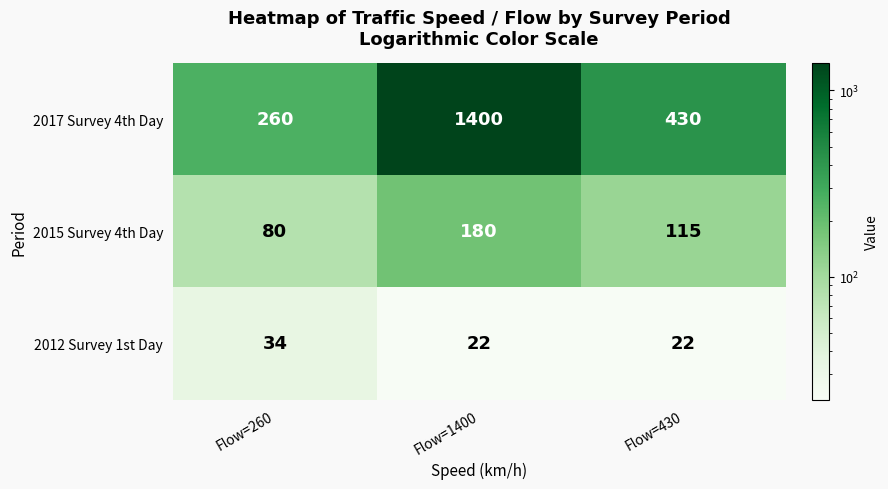

Between Flow=1400 and Flow=430, which series saw the biggest shift?

2017 Survey 4th Day